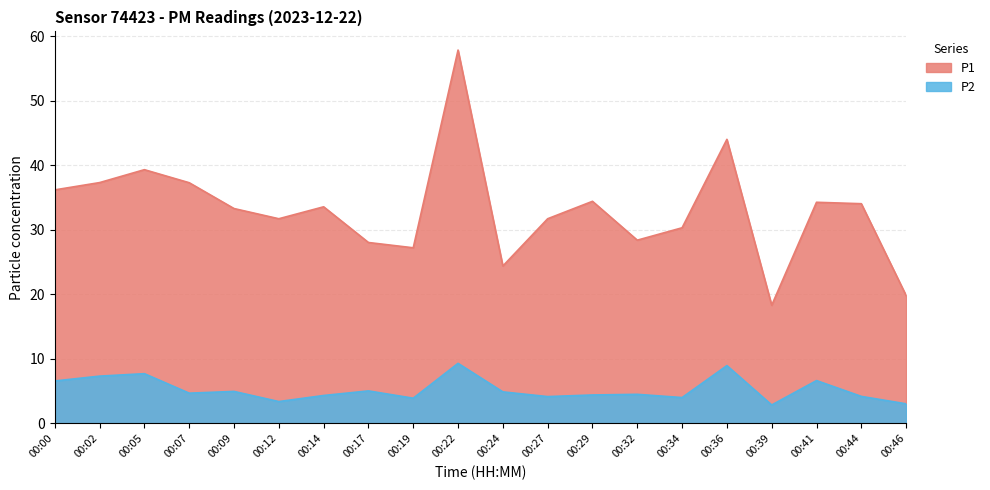

Between 00:24 and 00:41, which is larger?

00:41